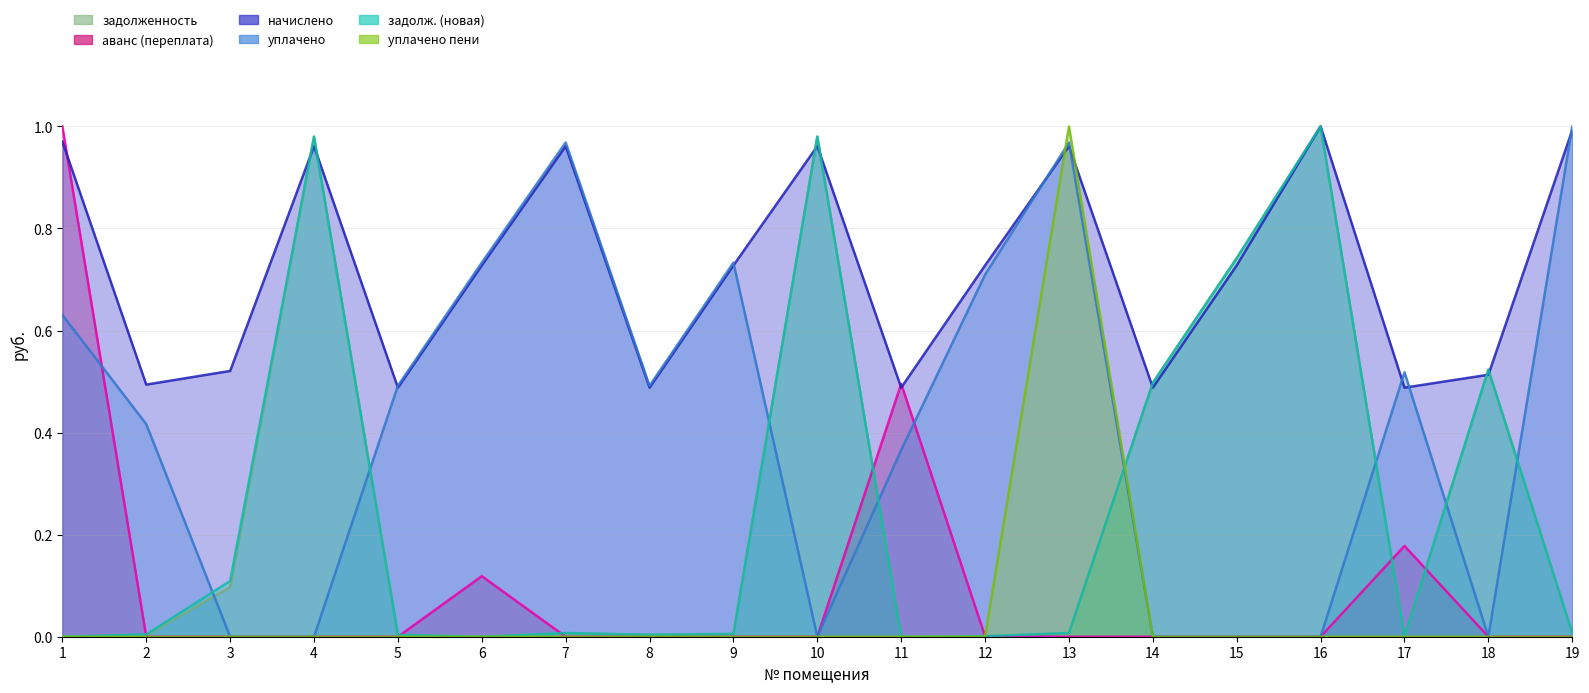

In уплачено, how many points are lower than both neighbors (excluding endpoints)?

3